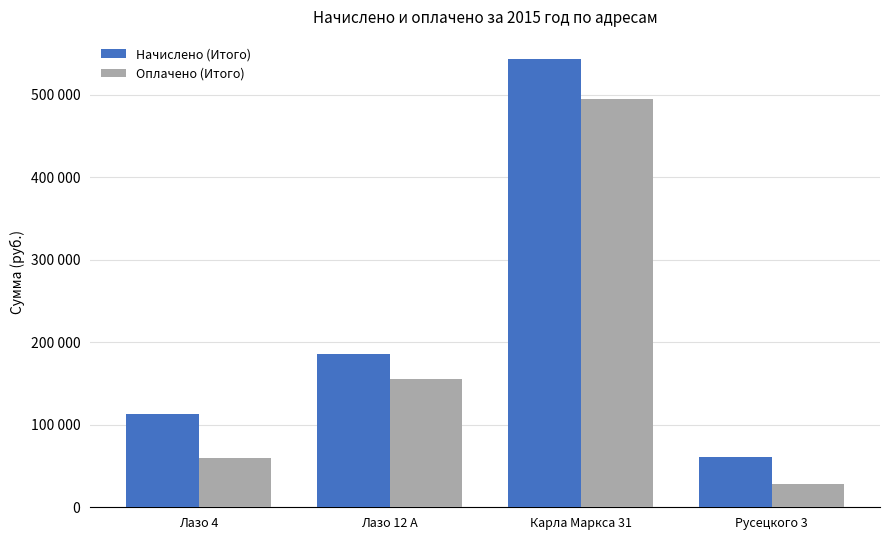

Are the bars grouped side by side (vs. stacked)?

Yes